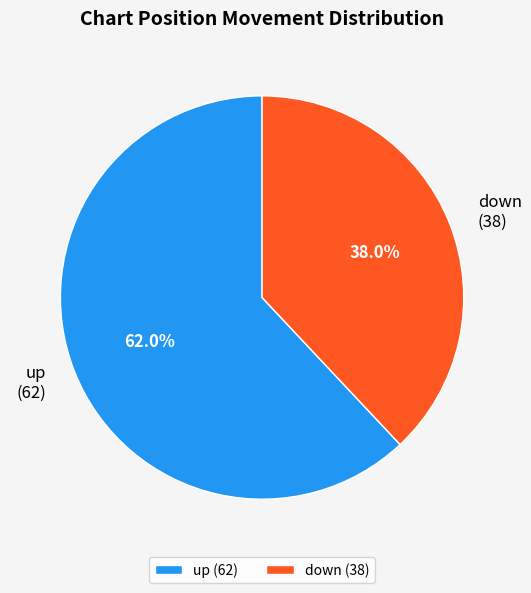

How many slices are in this pie chart?

2